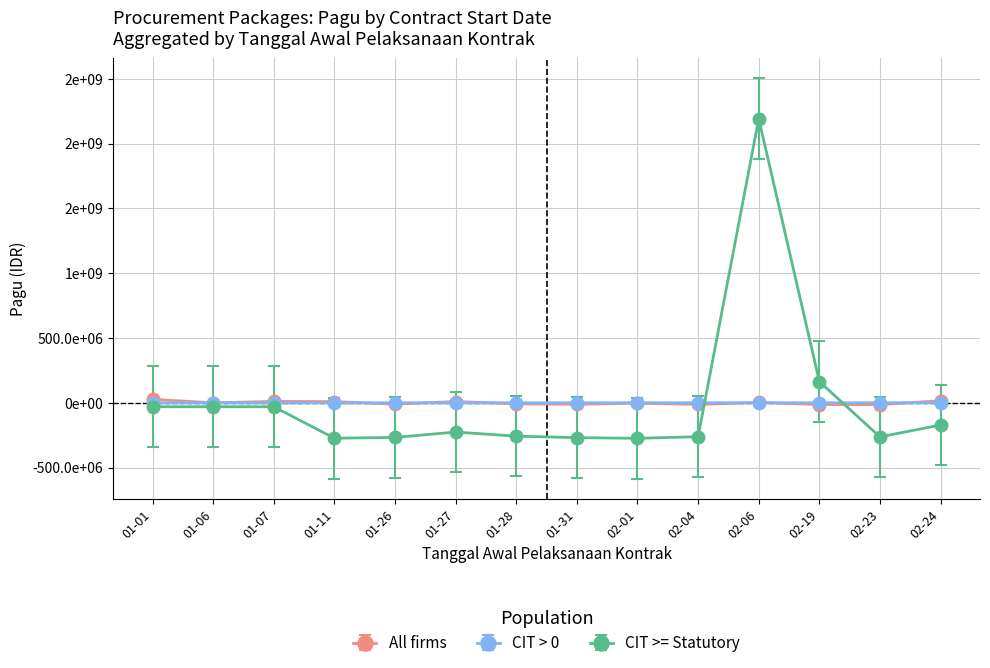

Does the chart have visible grid lines?

Yes